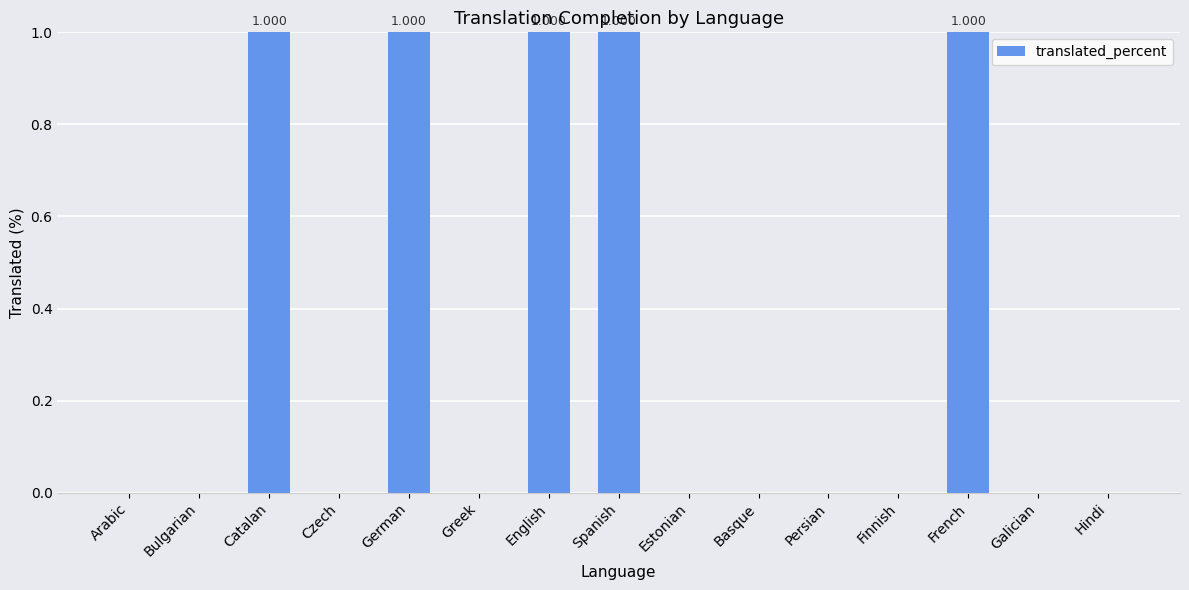

Between Greek and French, which is larger?

French